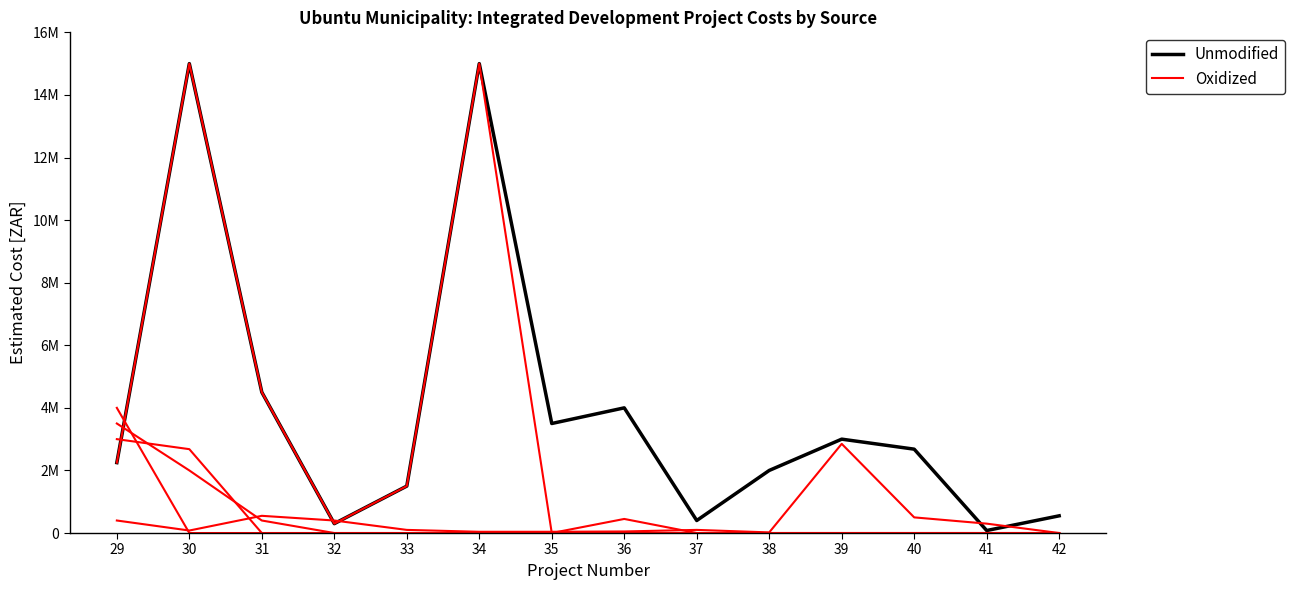

After their last crossing, which series has the higher values: Oxidized or Unmodified?

Unmodified